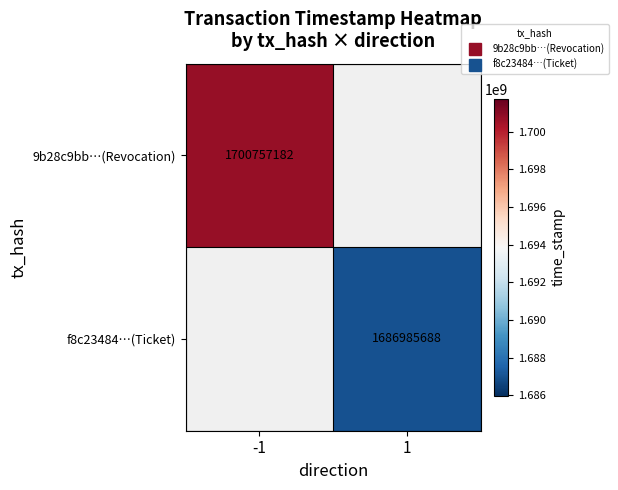

True or false: f8c23484…(Ticket) has a value of 754646088.8 at 1.

False